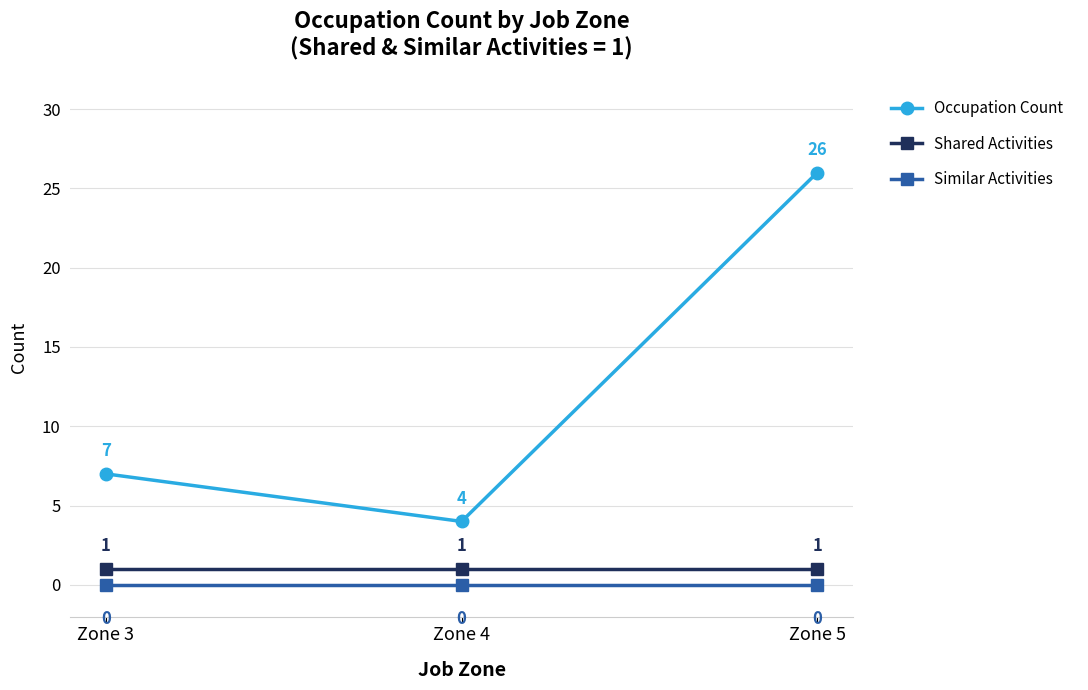

Reading right to left, what are all the values shown in this chart?

Occupation Count: Zone 5=26	Zone 4=4	Zone 3=7
Shared Activities: Zone 5=1	Zone 4=1	Zone 3=1
Similar Activities: Zone 5=0	Zone 4=0	Zone 3=0